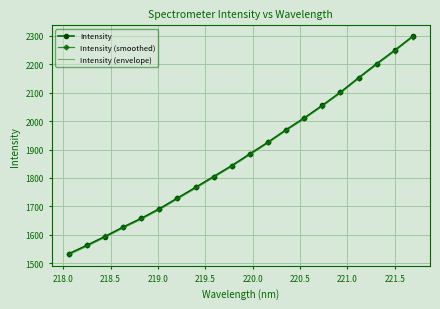

What is the minimum value for Intensity (envelope)?

1529.3